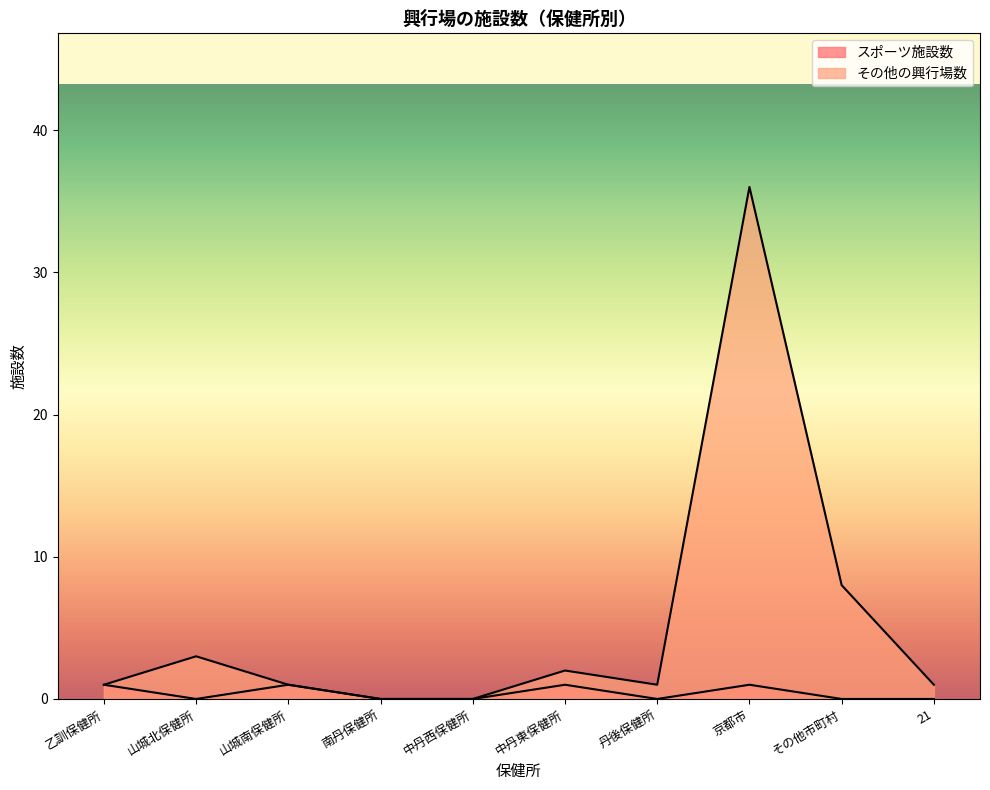

Count the number of data series in this chart.

2